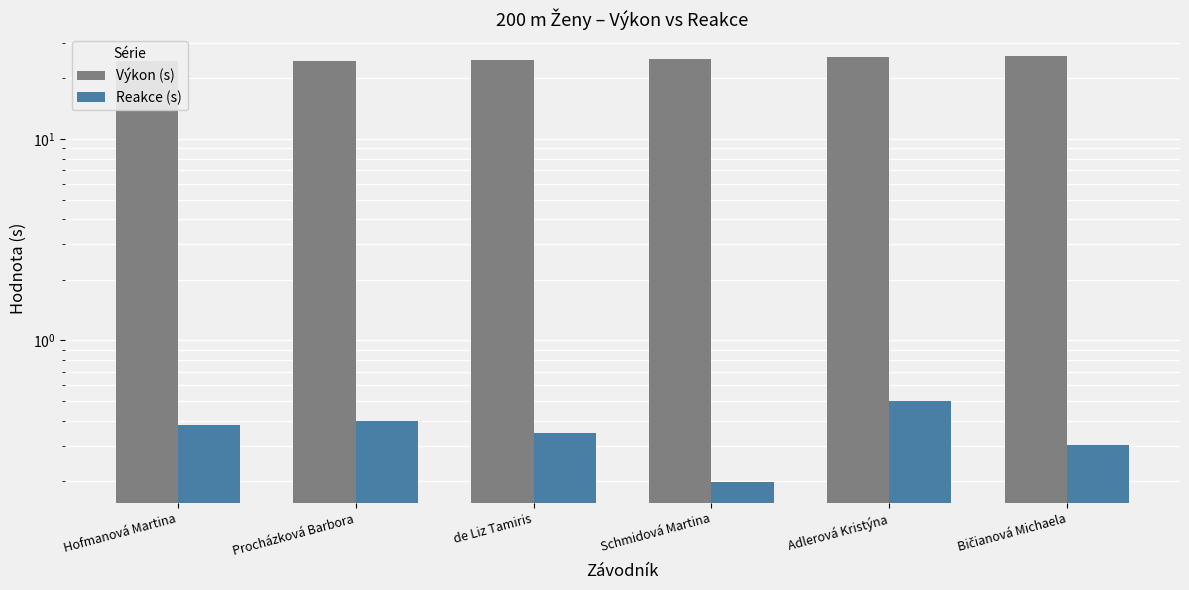

Reading left to right, list all the values displayed in this chart.

Výkon (s): 24.4	24.4	24.7	24.9	25.4	26.0
Reakce (s): 0.4	0.4	0.3	0.2	0.5	0.3